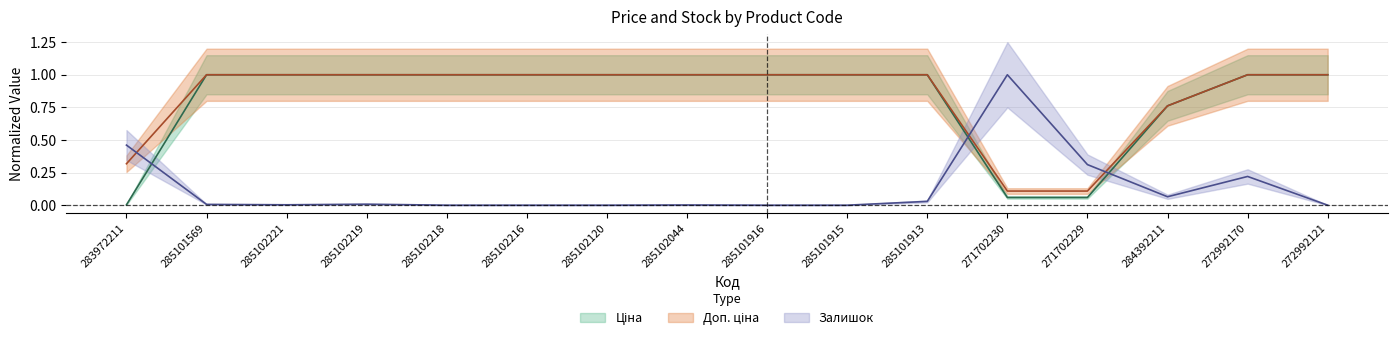

In Залишок, how many points are lower than both neighbors (excluding endpoints)?

2